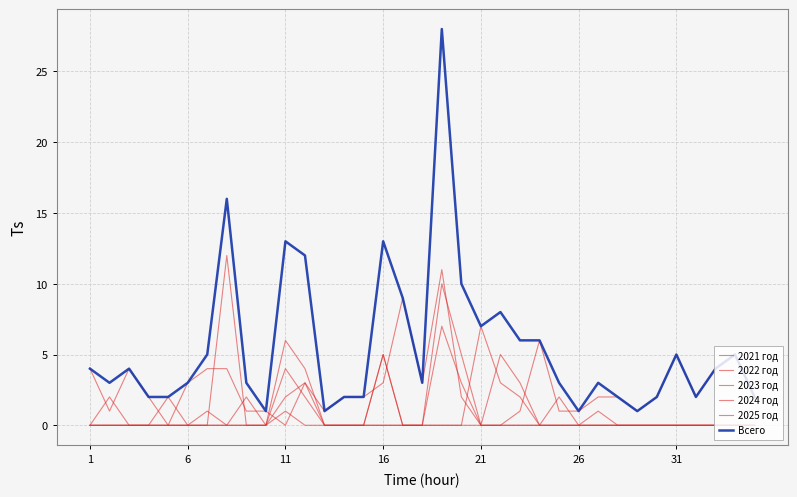

True or false: Всего and 2022 год intersect in this chart.

False